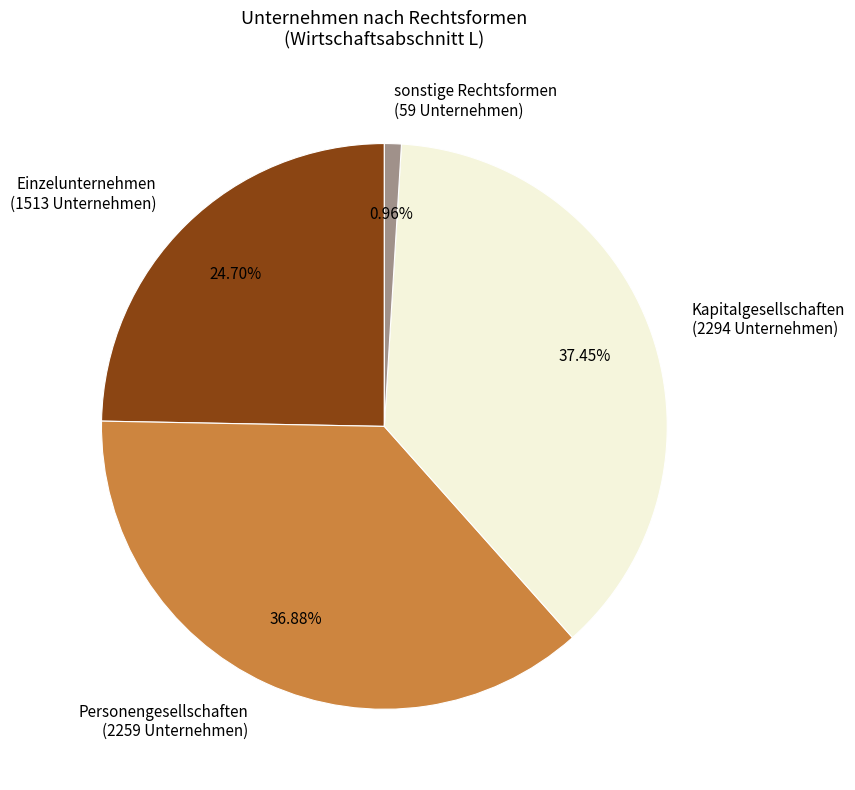

To the nearest percent, what is the difference between the Personengesellschaften and Kapitalgesellschaften slice percentages?

1%